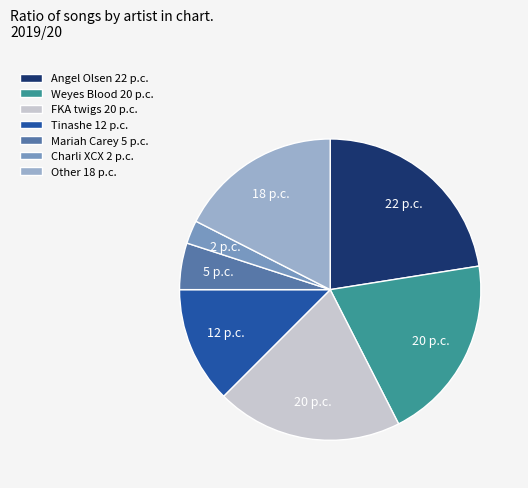

Do Mariah Carey 5 p.c. and Angel Olsen 22 p.c. together represent more than half of the pie?

No